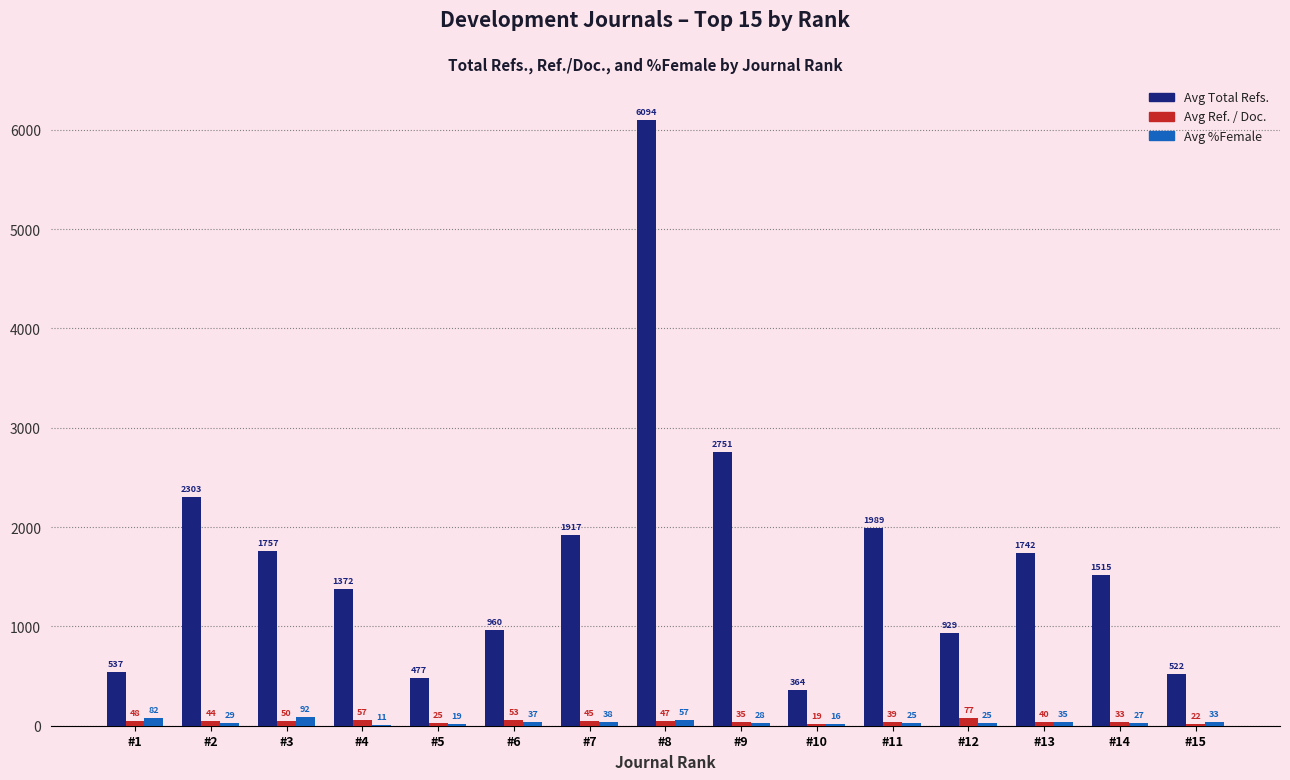

Which series has the largest total across all categories?

Avg Total Refs.